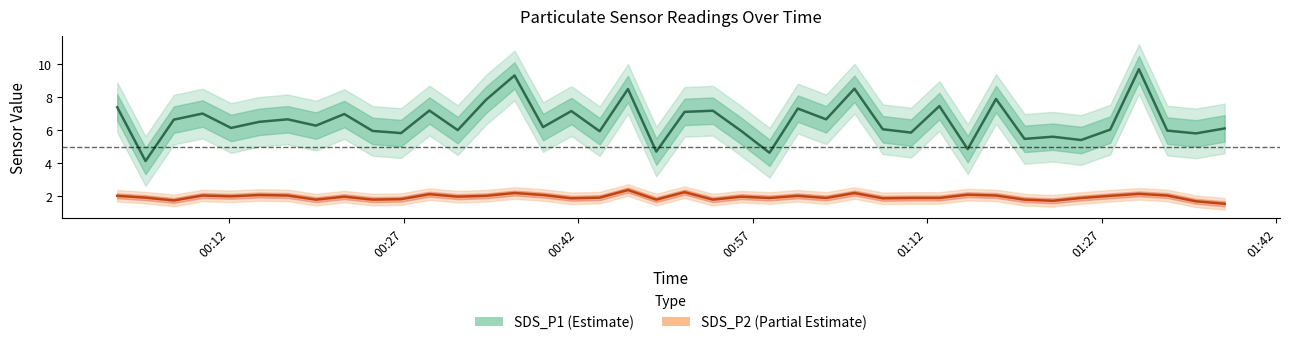

True or false: SDS_P1 has more than 1 points higher than both neighbors.

True